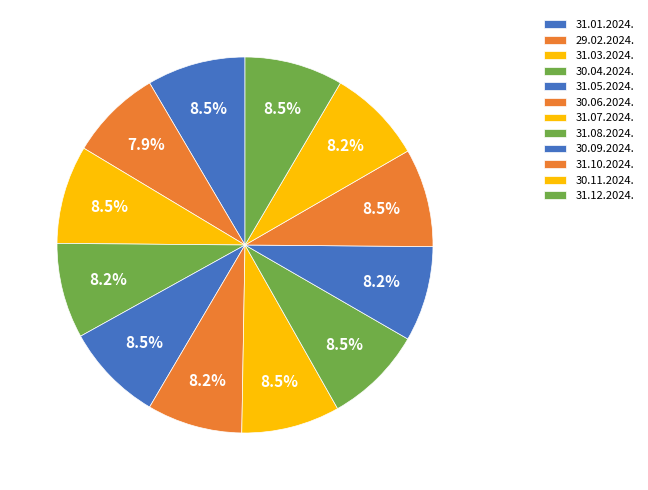

Rank the categories by value from highest to lowest.

31.01.2024., 31.03.2024., 31.05.2024., 31.07.2024., 31.08.2024., 31.10.2024., 31.12.2024., 30.04.2024., 30.06.2024., 30.09.2024., 30.11.2024., 29.02.2024.